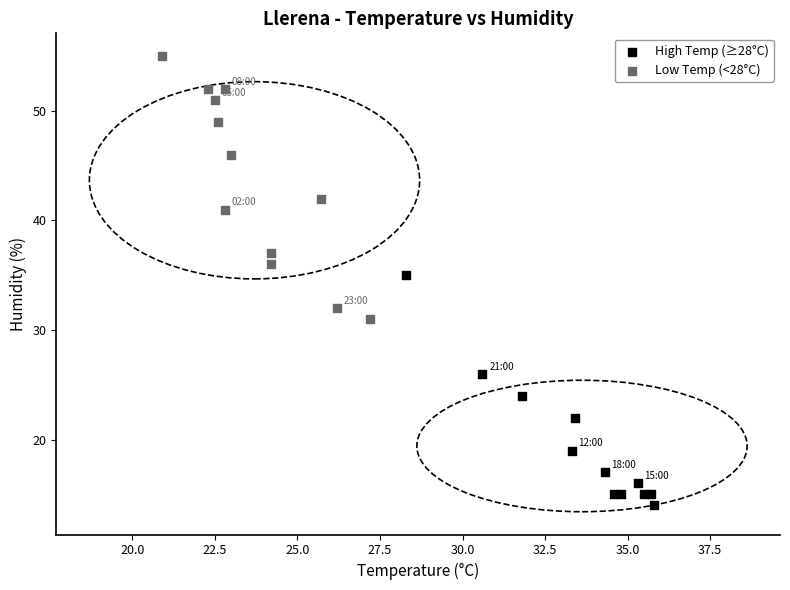

What are all the series names shown in the legend?

High Temp (≥28°C), Low Temp (<28°C)